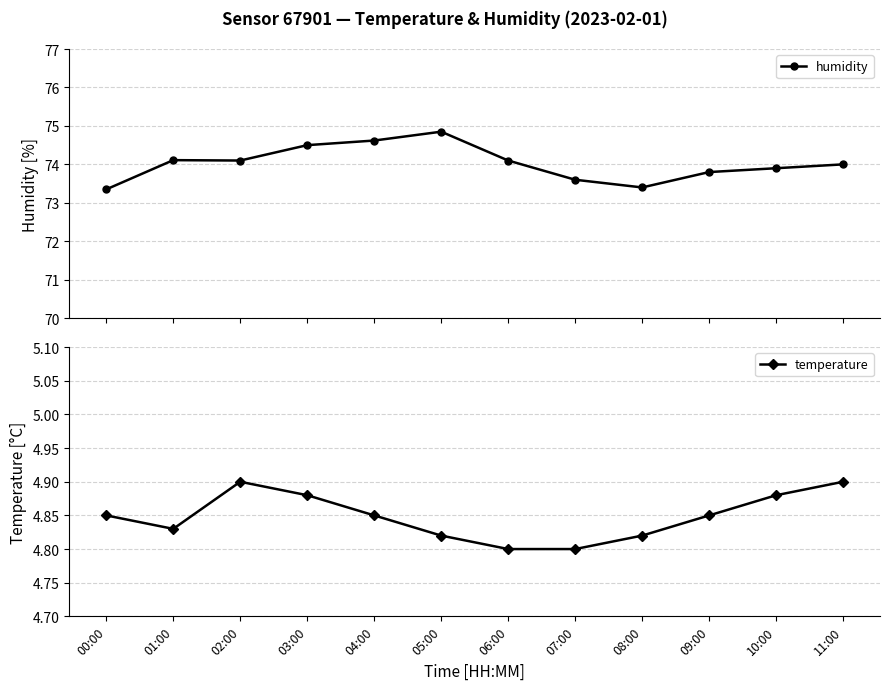

What is the difference between the maximum and minimum values in the temperature series?

0.1